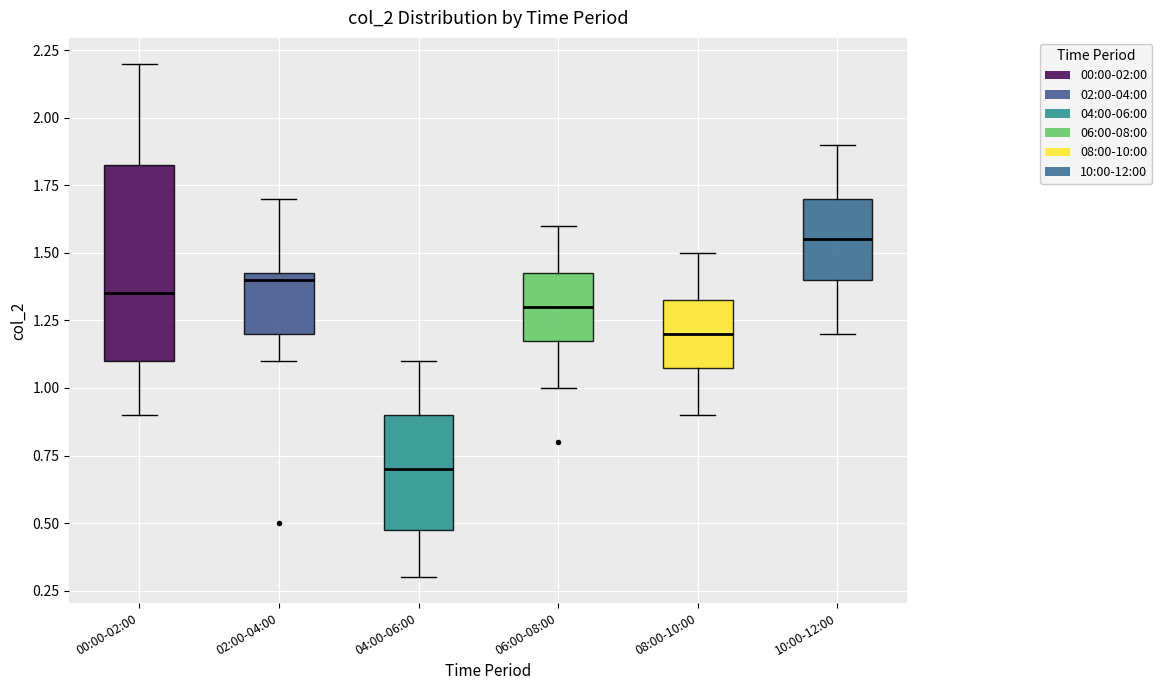

Reading left to right, transcribe this box plot: for each box, give where its median line is, the range the box spans, and where its two whiskers end, as read against the y-axis. The values are not printed on the chart, so give them approximately, as read against the axis.

00:00-02:00: median 1.35, box 1.10 to 1.85, whiskers 0.90 to 2.20
02:00-04:00: median 1.40, box 1.20 to 1.45, whiskers 1.10 to 1.70
04:00-06:00: median 0.70, box 0.50 to 0.90, whiskers 0.30 to 1.10
06:00-08:00: median 1.30, box 1.20 to 1.45, whiskers 1.00 to 1.60
08:00-10:00: median 1.20, box 1.10 to 1.35, whiskers 0.90 to 1.50
10:00-12:00: median 1.55, box 1.40 to 1.70, whiskers 1.20 to 1.90